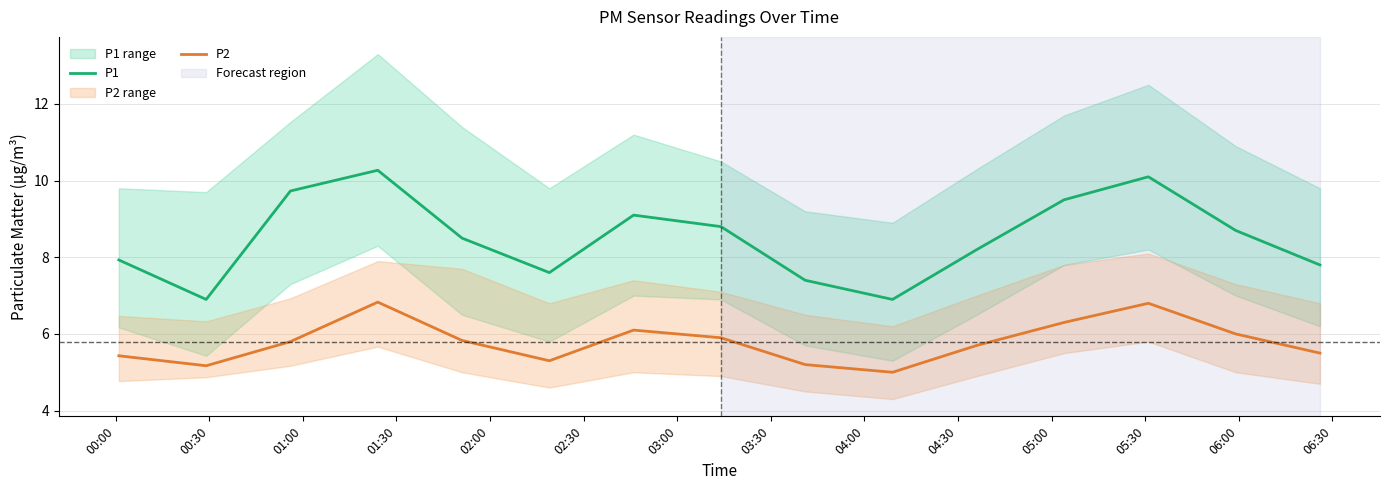

What is the highest value of the P1 series?

10.3